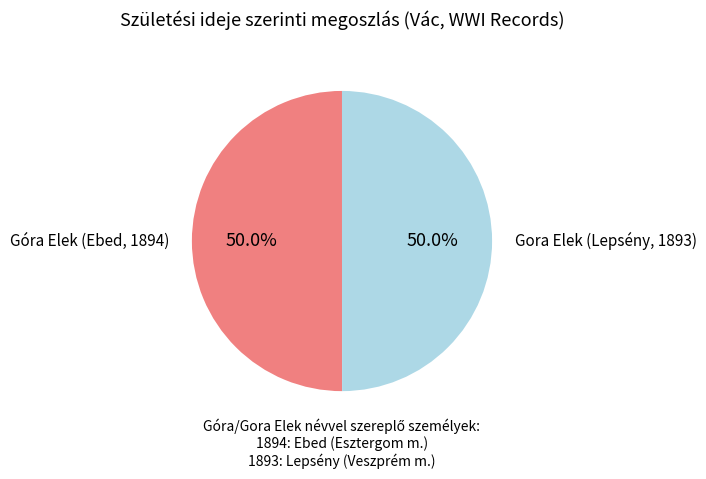

What is the total percentage of Gora Elek (Lepsény, 1893) and Góra Elek (Ebed, 1894)?

100.0%